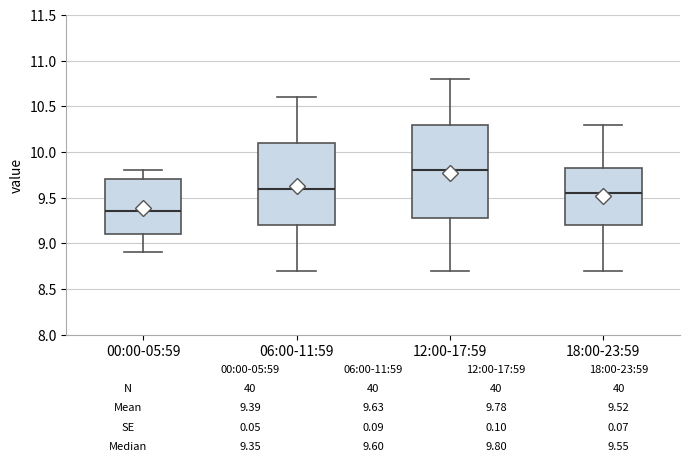

Which box's median line is the lowest?

00:00-05:59